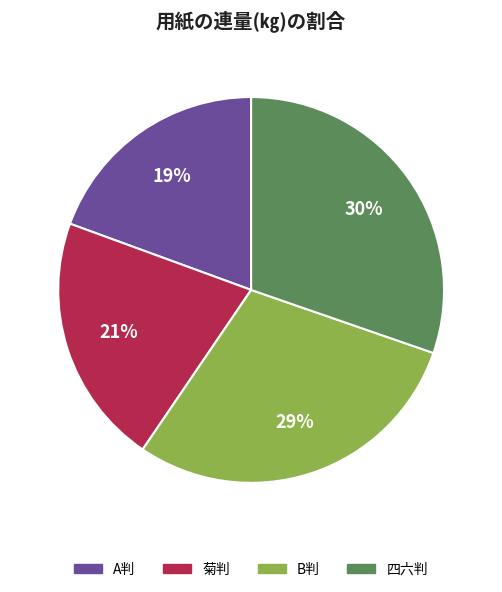

Approximately how many times larger is the value at 四六判 compared to 菊判?

1.4